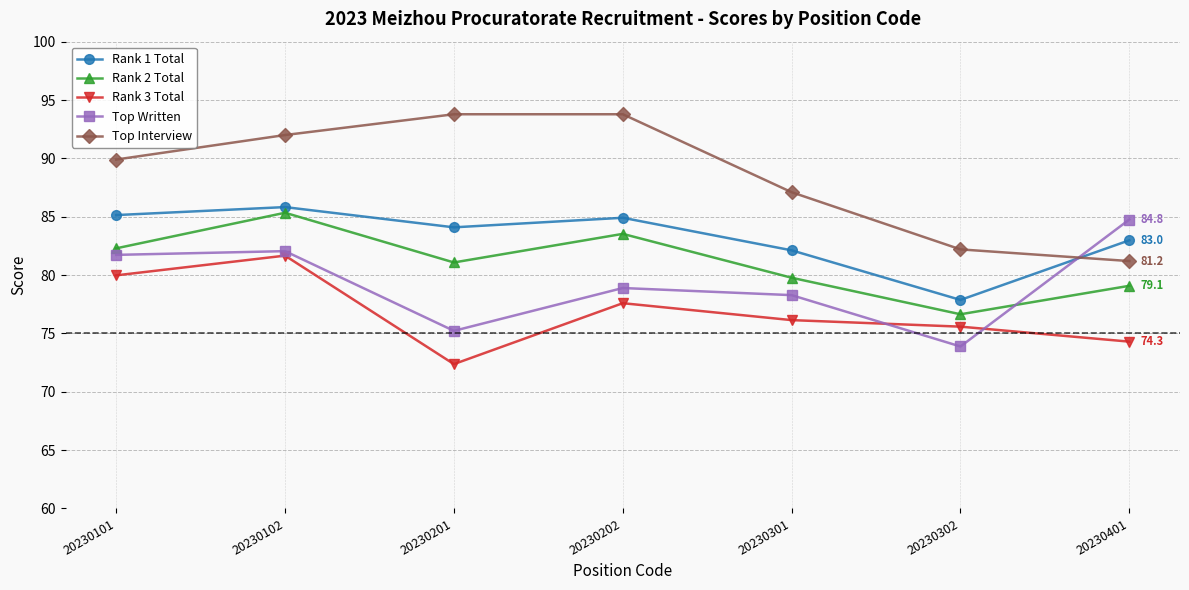

What value does the Rank 3 Total series have at 20230401?

74.3